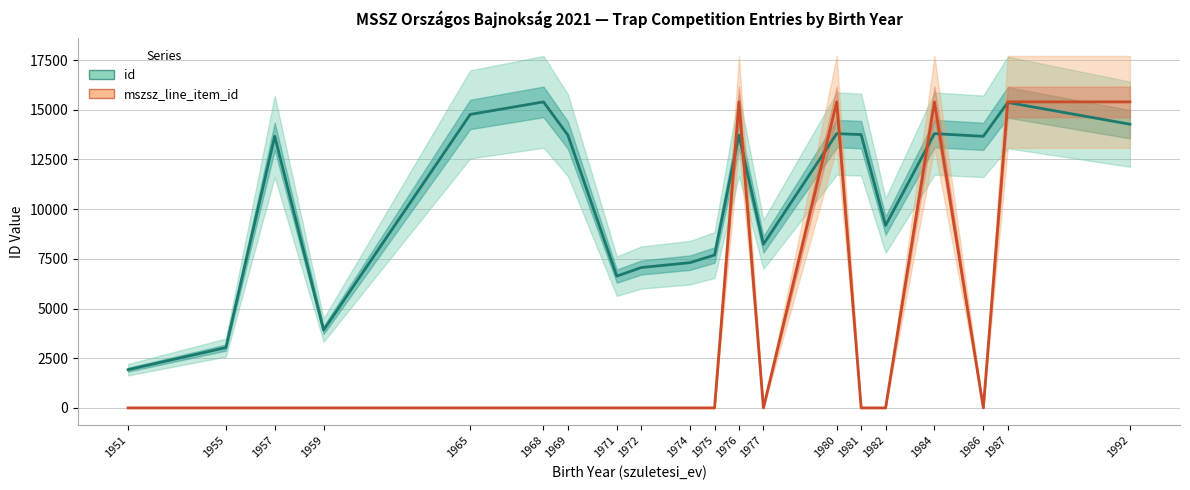

What is the highest value of the mszsz_line_item_id series?

15399